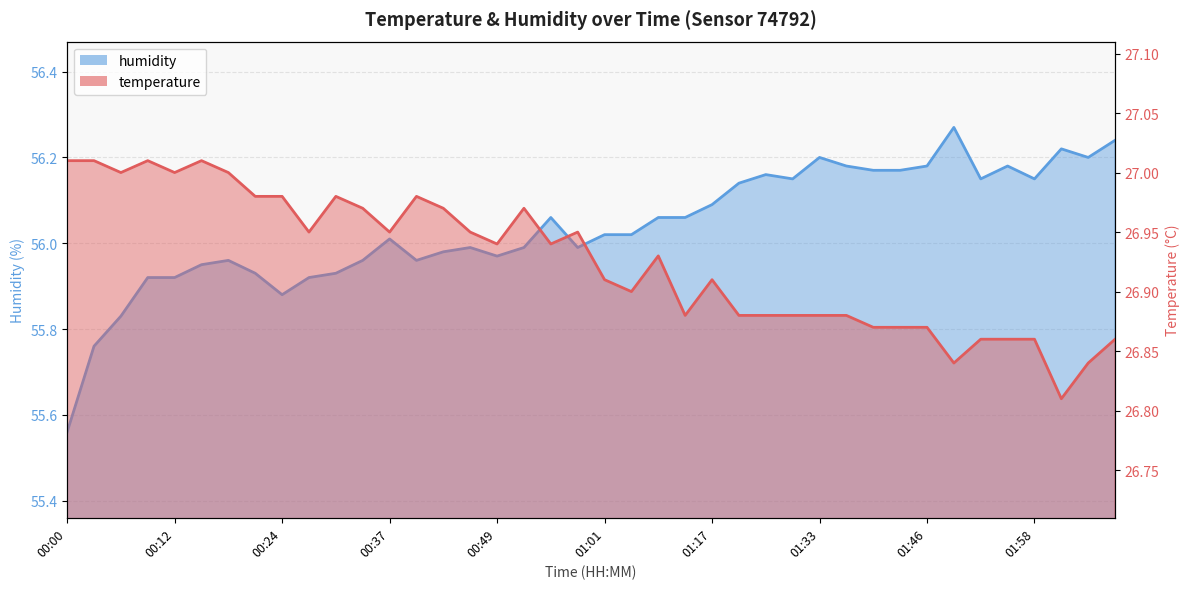

What is the label of the 12th point from the right?

01:33